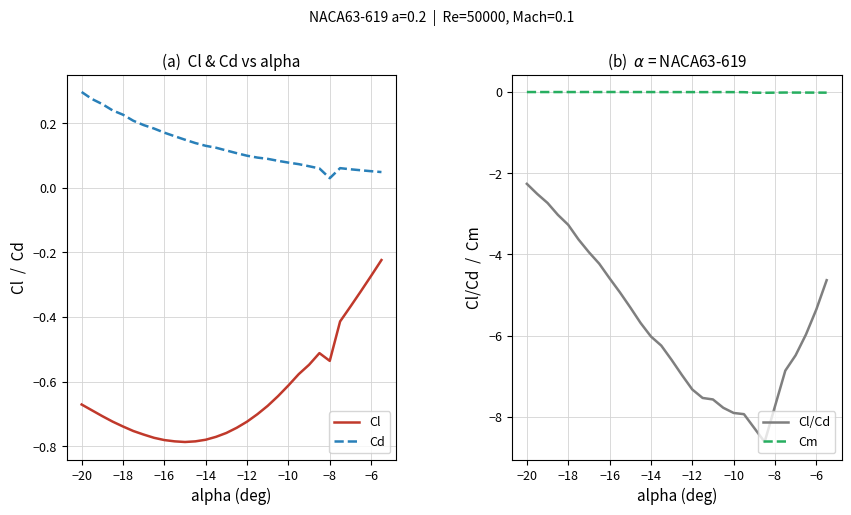

True or false: Cl has a value of -1.2 at −14.

False